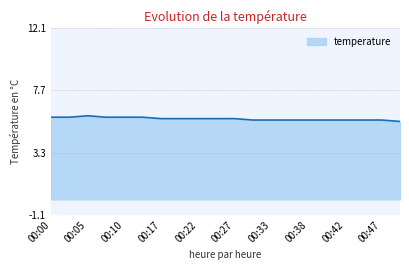

What is the minimum value shown in the chart?

5.5